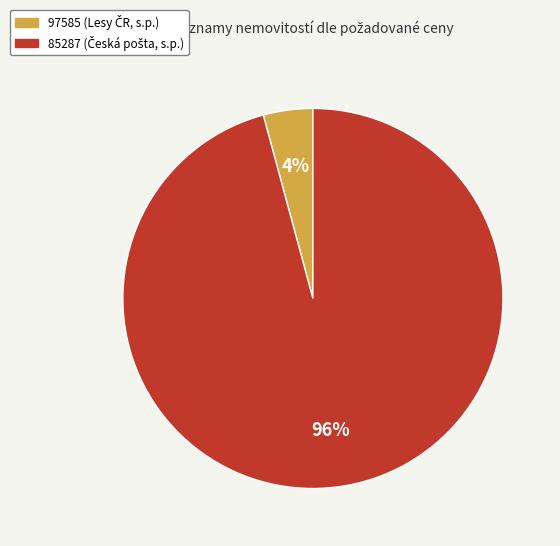

Rank the categories by value from lowest to highest.

97585, 85287